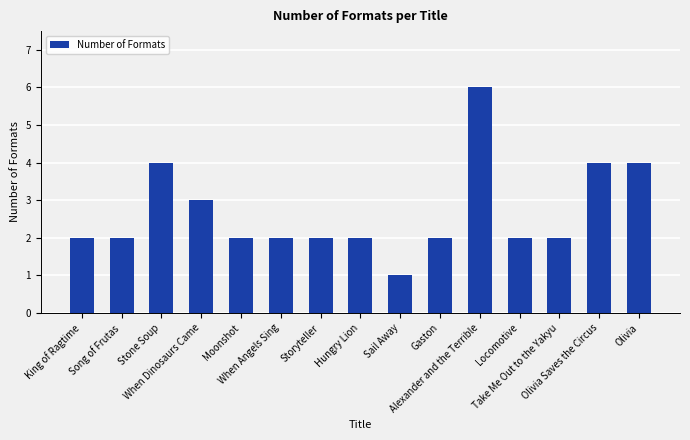

What is the change in value from Gaston to Olivia?

+2